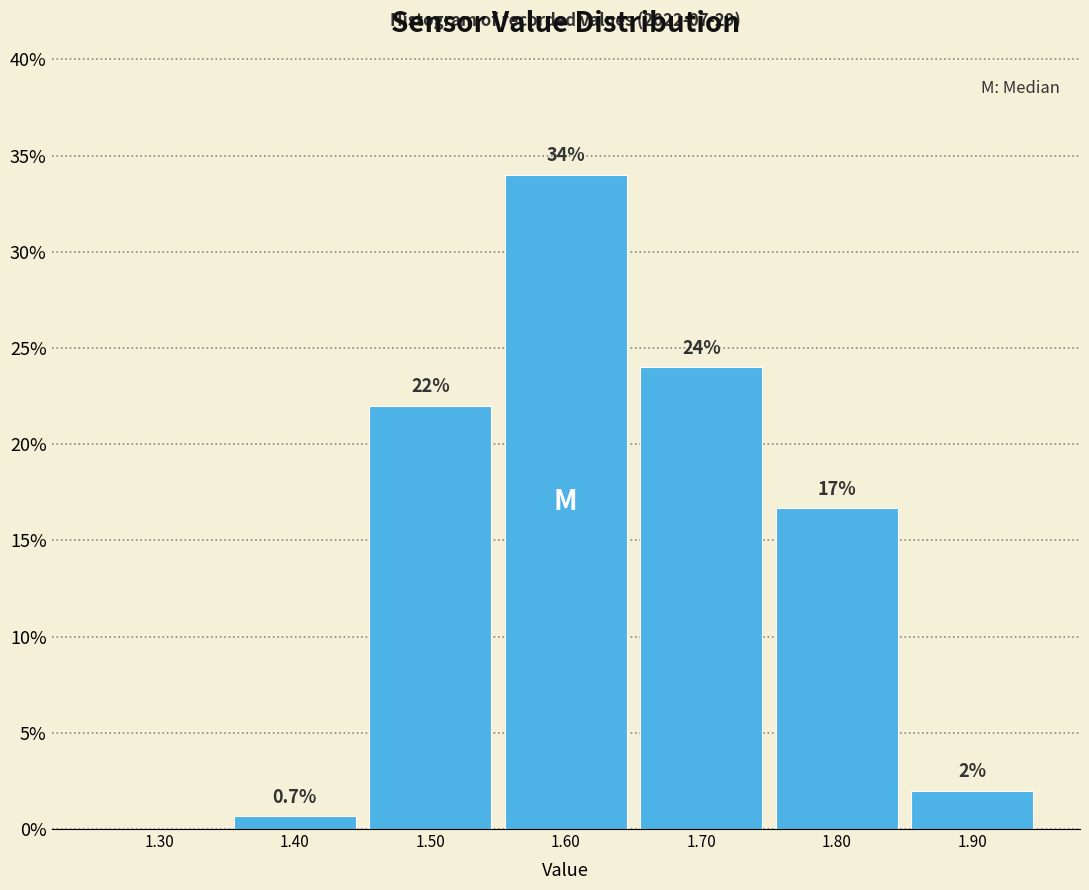

Over which range of the x-axis is the bar tallest?

1.55 to 1.65